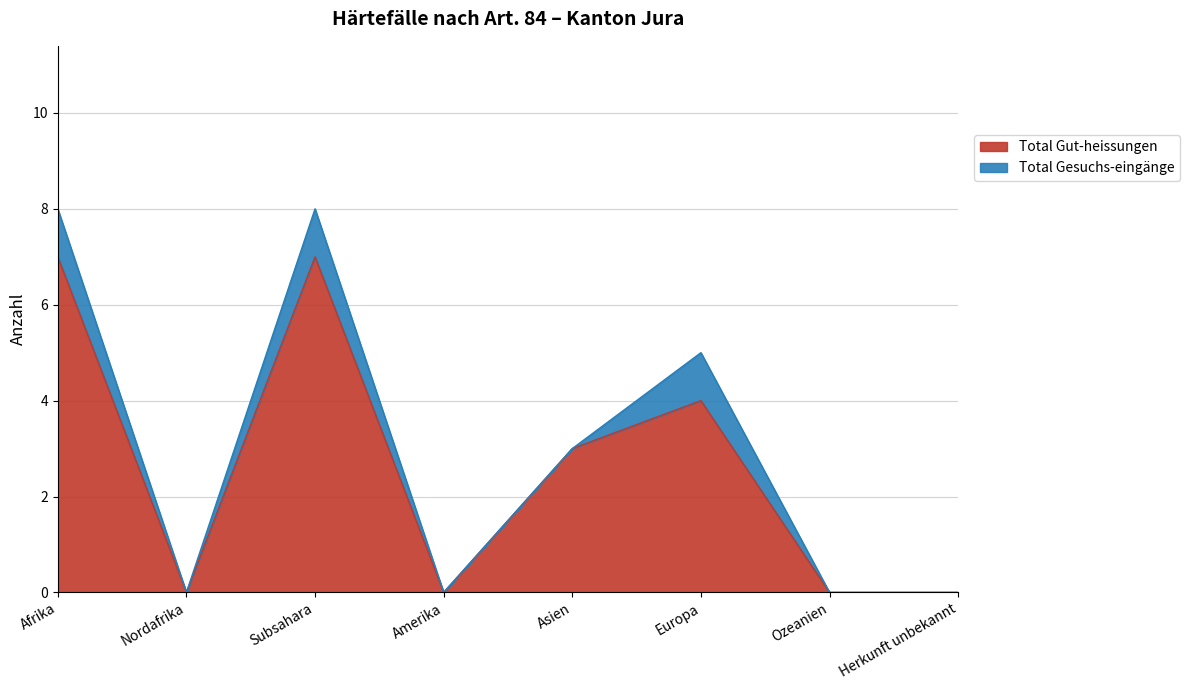

True or false: the data shows 1 at Asien.

False